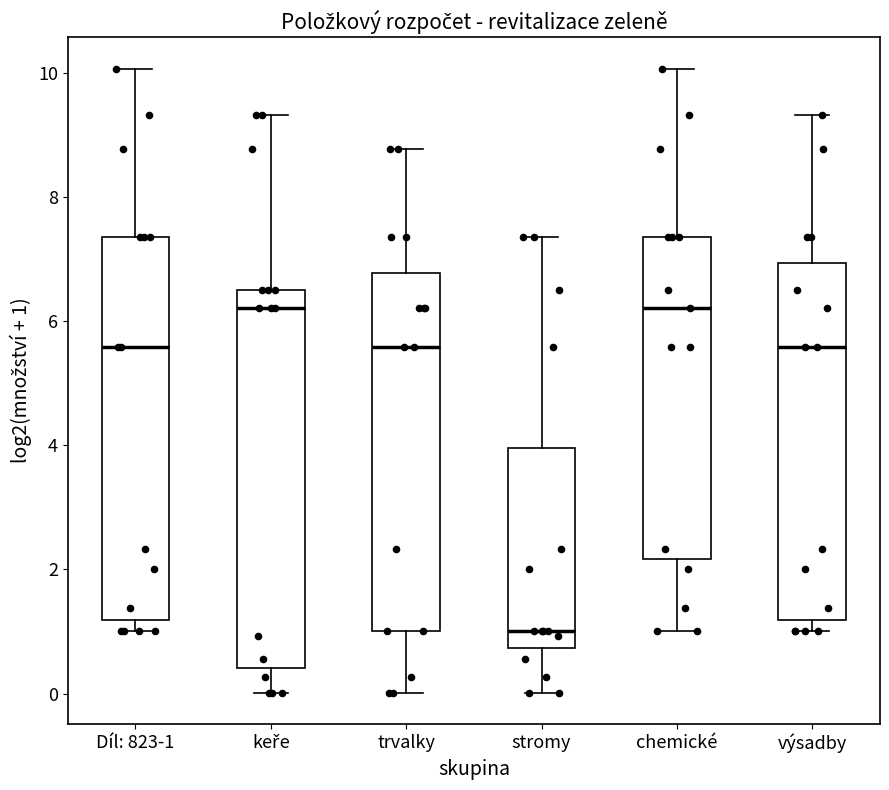

Reading left to right, read every box against the y-axis: the position of its median line, the range the box covers, and the ends of its whiskers. The values are not printed on the chart, so give them approximately, as read against the axis.

Díl: 823-1: median 5.6, box 1.2 to 7.4, whiskers 1.0 to 10.0
keře: median 6.2, box 0.4 to 6.6, whiskers 0.0 to 9.4
trvalky: median 5.6, box 1.0 to 6.8, whiskers 0.0 to 8.8
stromy: median 1.0, box 0.8 to 4.0, whiskers 0.0 to 7.4
chemické: median 6.2, box 2.2 to 7.4, whiskers 1.0 to 10.0
výsadby: median 5.6, box 1.2 to 7.0, whiskers 1.0 to 9.4